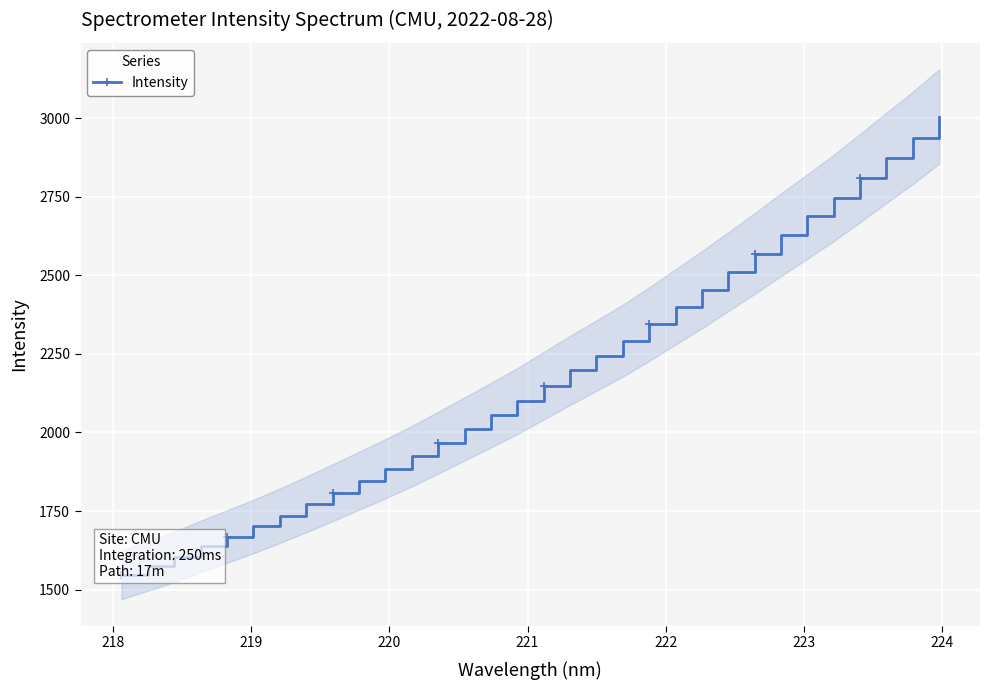

What is the minimum value shown in the chart?

1546.8